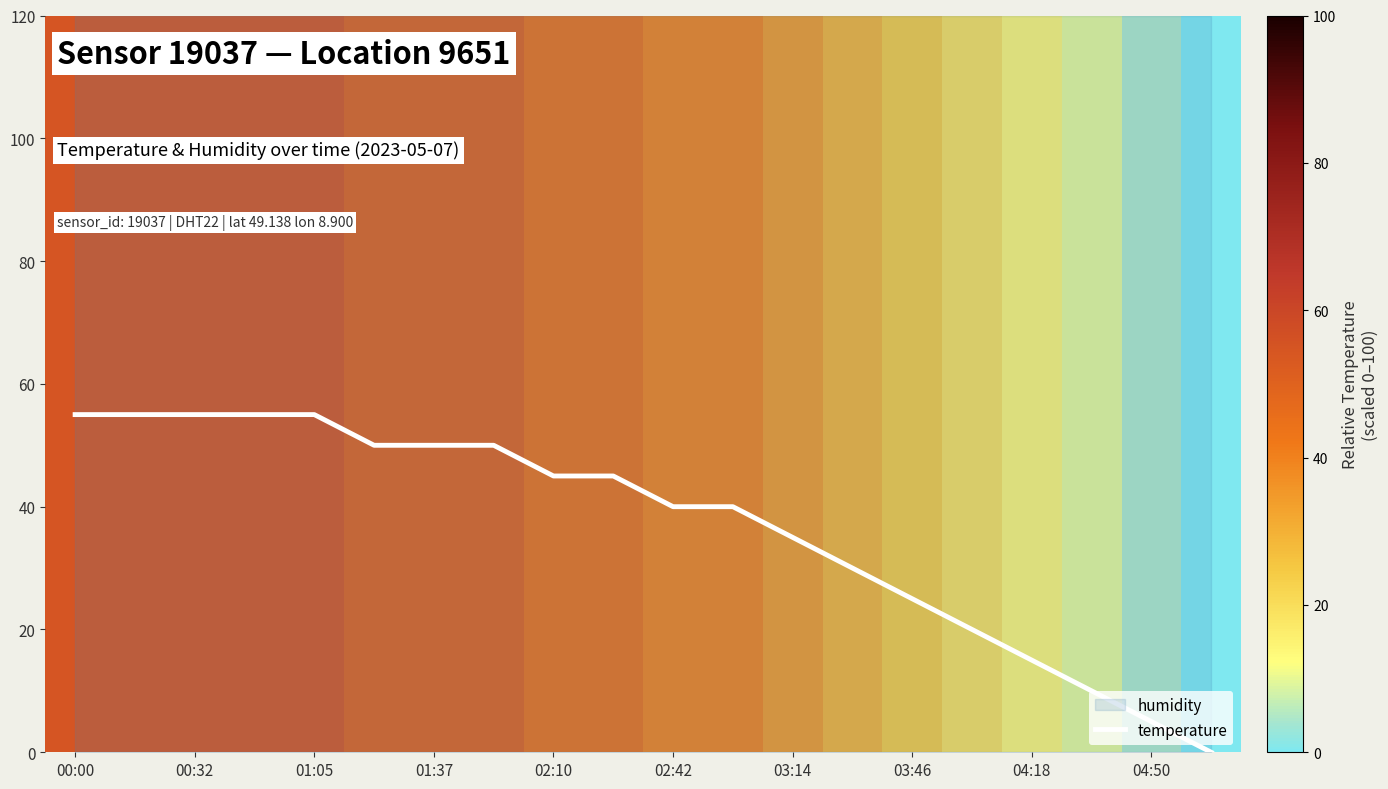

What is the label of the 7th bar from the left?

01:37